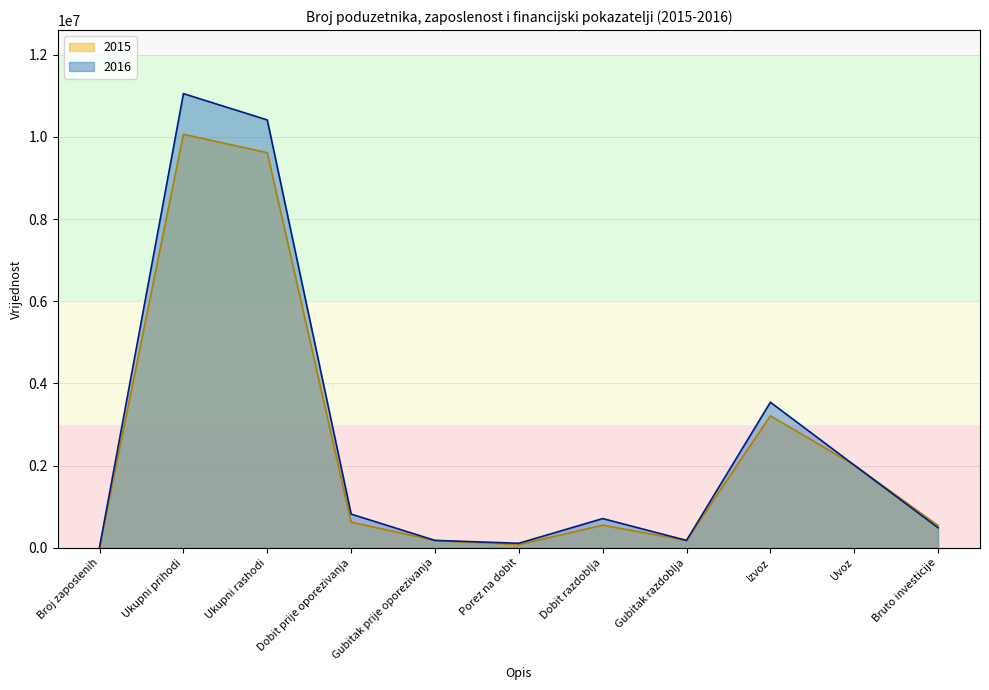

What is the value of the 2015 point at the 5th from the left?

176695